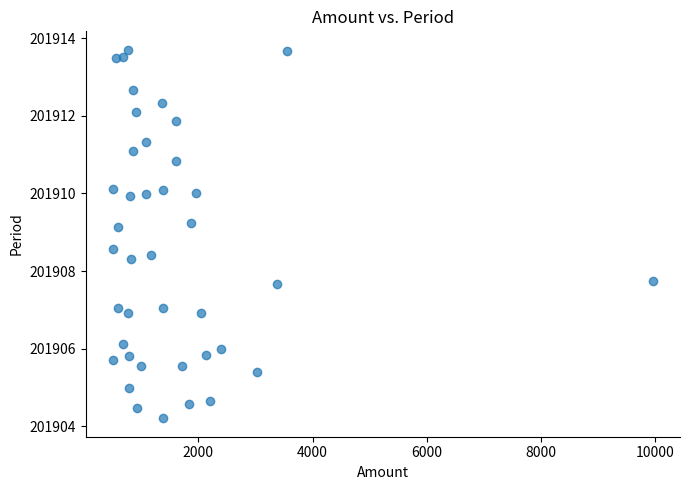

What is the range of X values (max minus min)?

9464.5